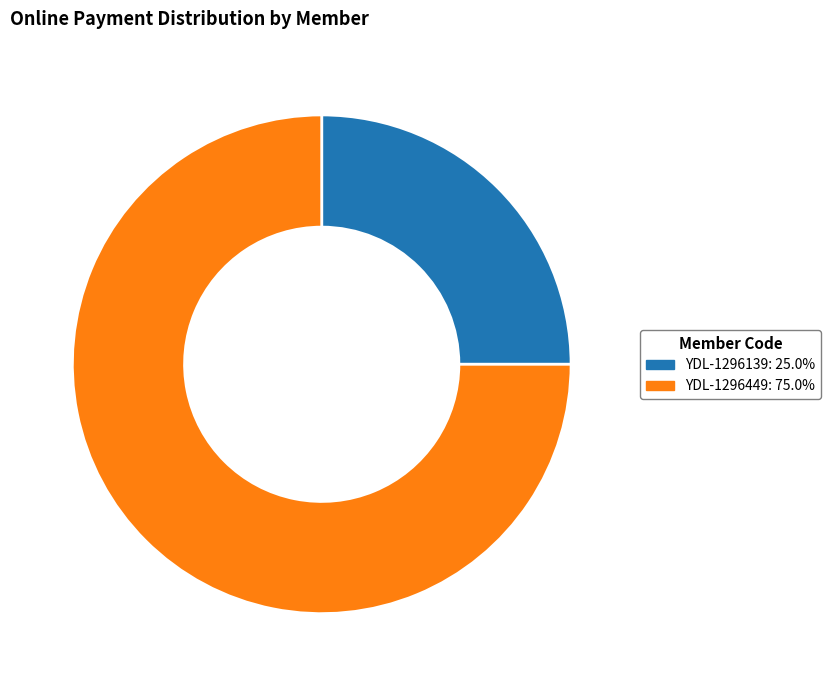

Which slice represents more than half of the pie?

YDL-1296449